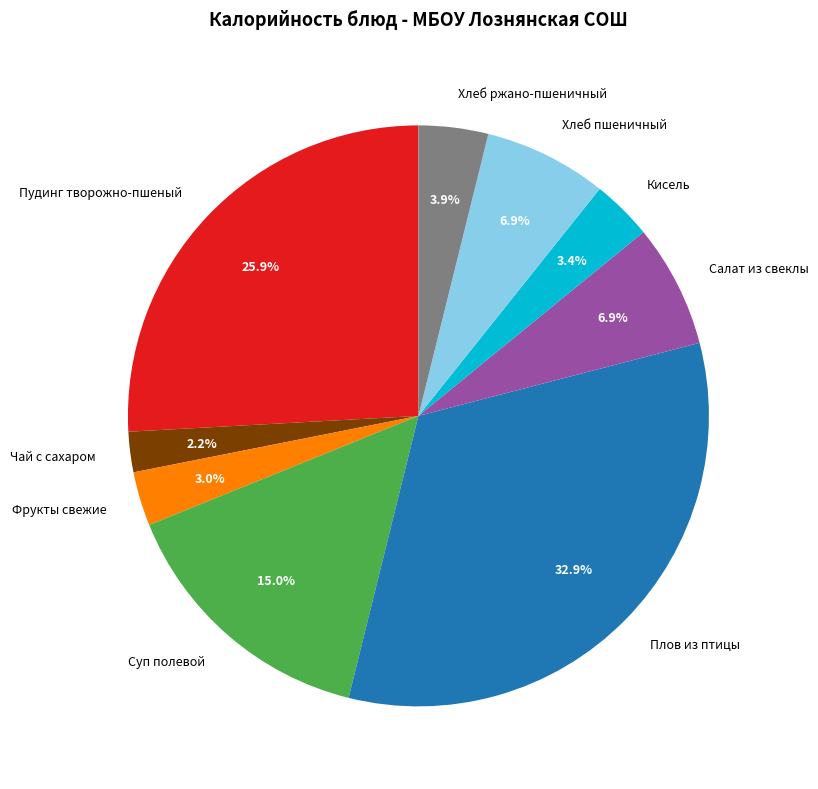

What percentage is the Фрукты свежие slice, to the nearest percent?

3%